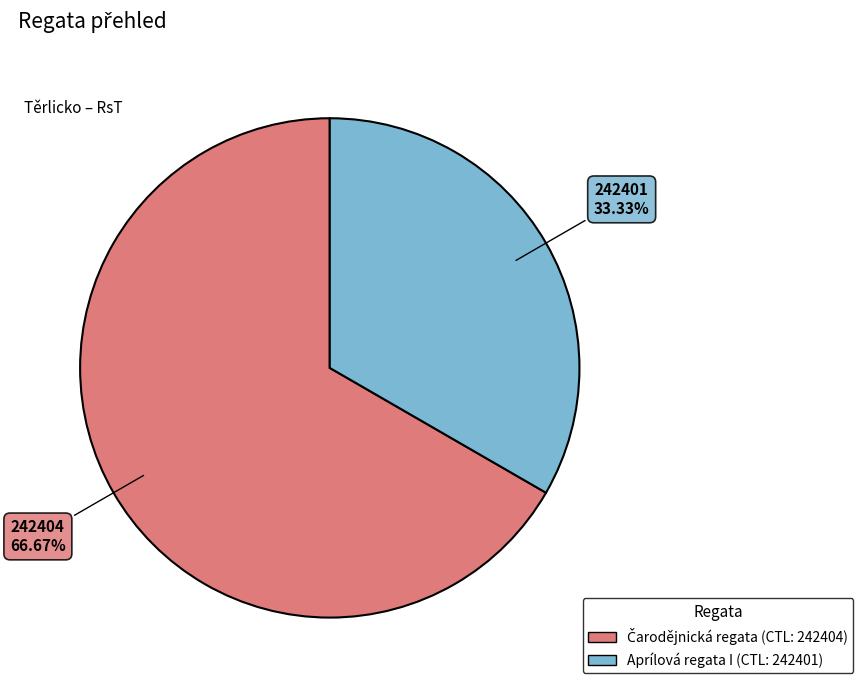

Is there any slice that represents more than half of the pie?

Yes